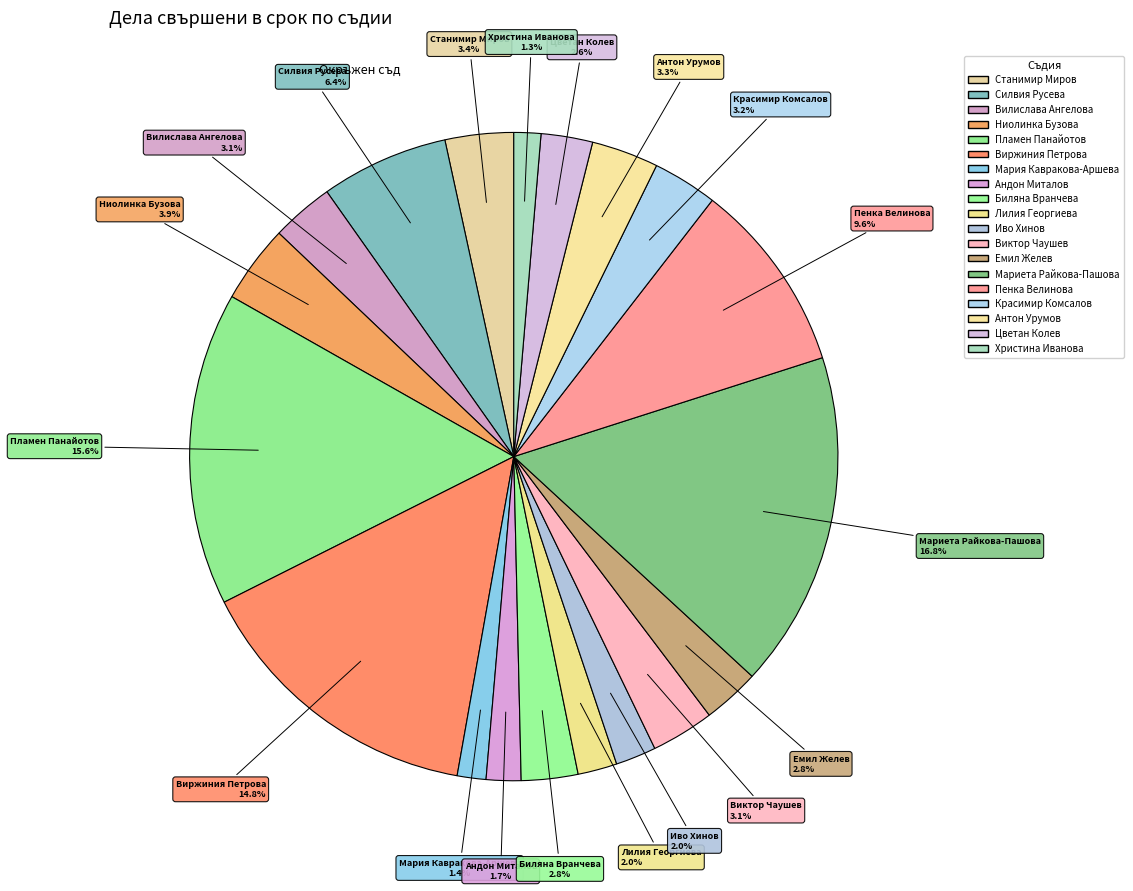

How many segments does this pie chart have?

19